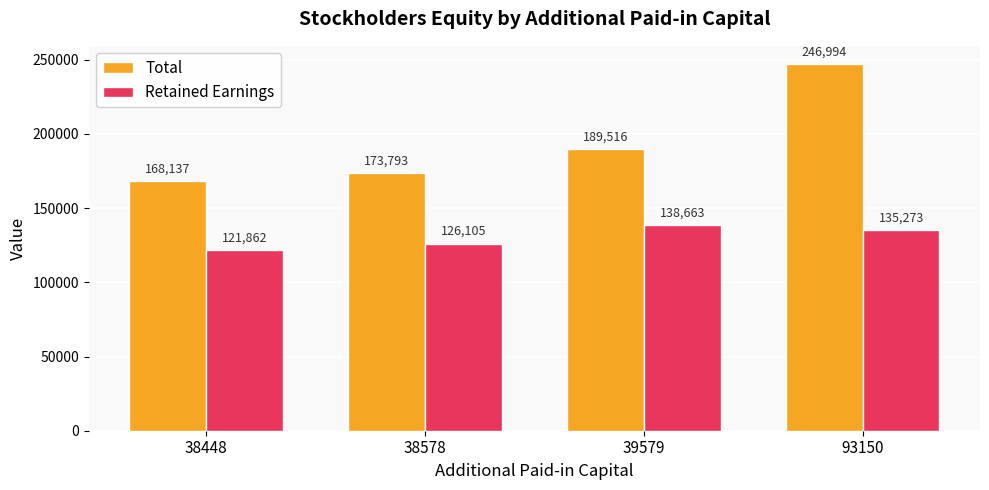

Reading left to right, list all the values displayed in this chart.

Total: 168137	173793	189516	246994
Retained Earnings: 121862	126105	138663	135273